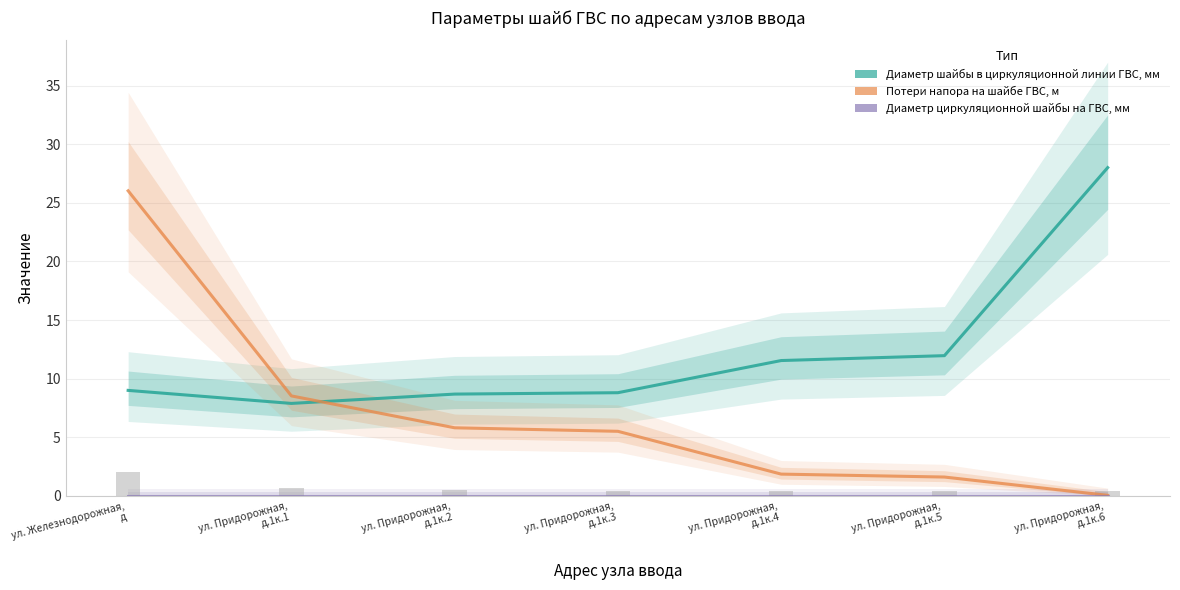

What is the value of the Диаметр шайбы в циркуляционной линии ГВС, мм bar at the 5th from the left?

11.5